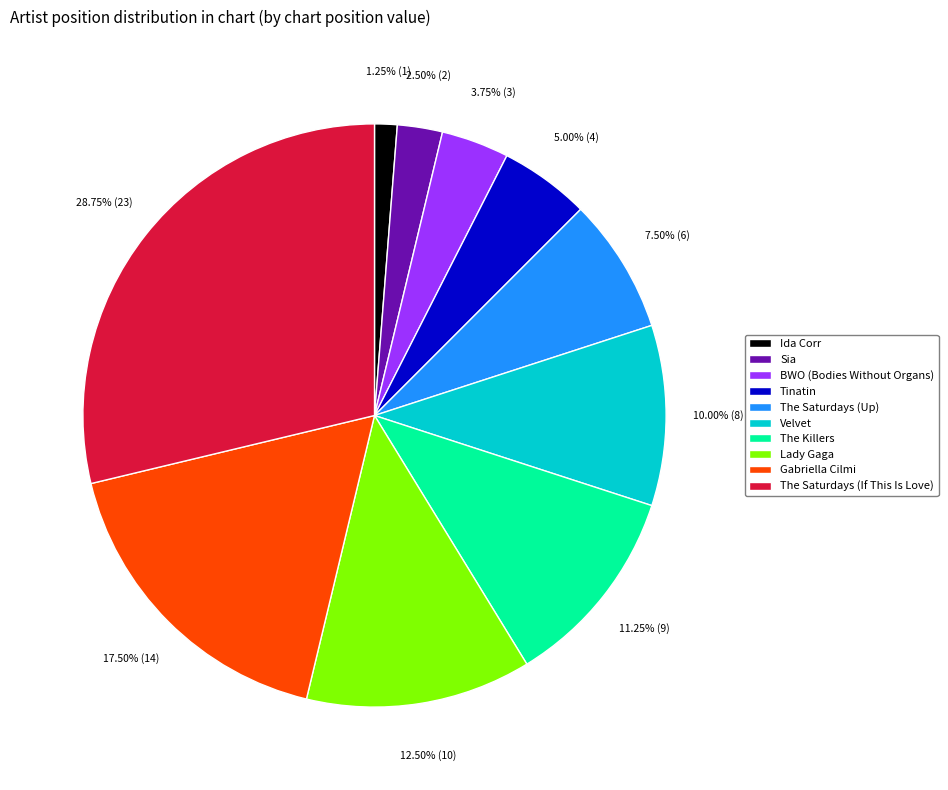

Is Ida Corr the majority of the pie?

No